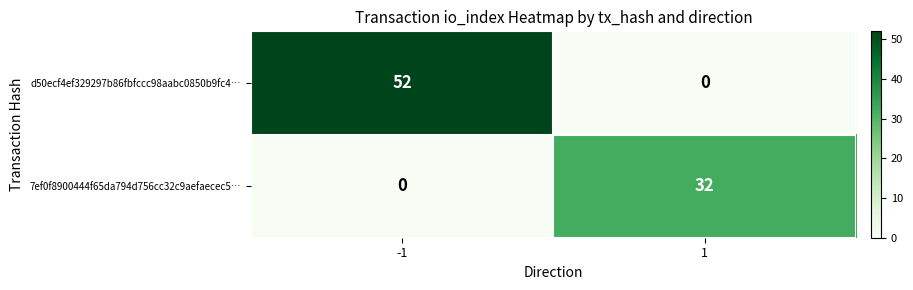

Reading left to right, what are all the values shown in this chart?

d50ecf4ef329297b86fbfccc98aabc0850b9fc4…: -1=52	1=0
7ef0f8900444f65da794d756cc32c9aefaecec5…: -1=0	1=32